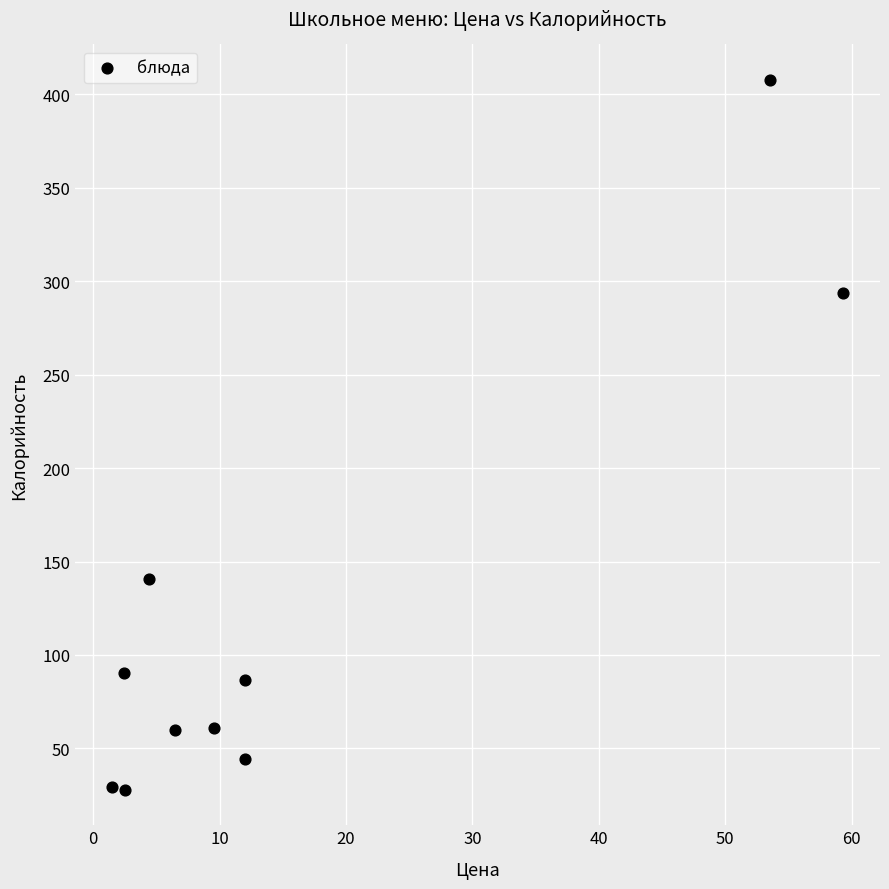

What is the range of Y values (max minus min)?

379.7